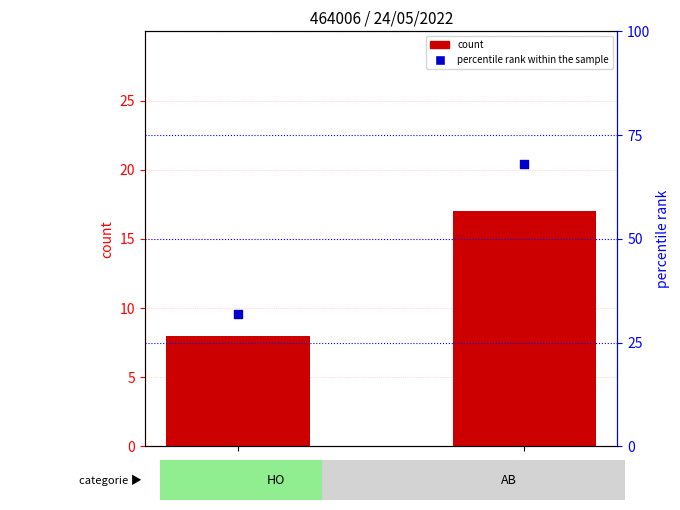

At which category is the sum across all series the highest?

AB